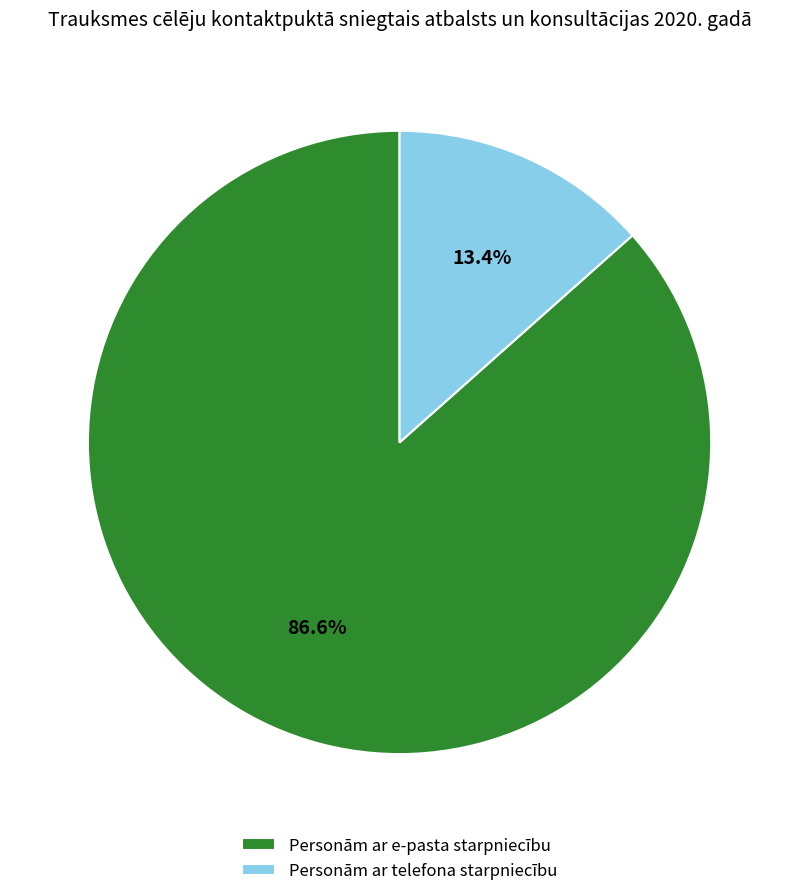

Which category has the smallest portion of the pie?

Personām ar telefona starpniecību